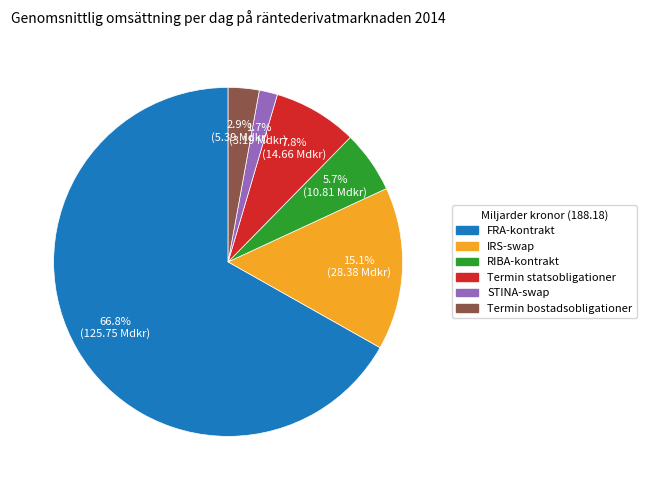

What percentage is the IRS-swap slice, to the nearest percent?

15%